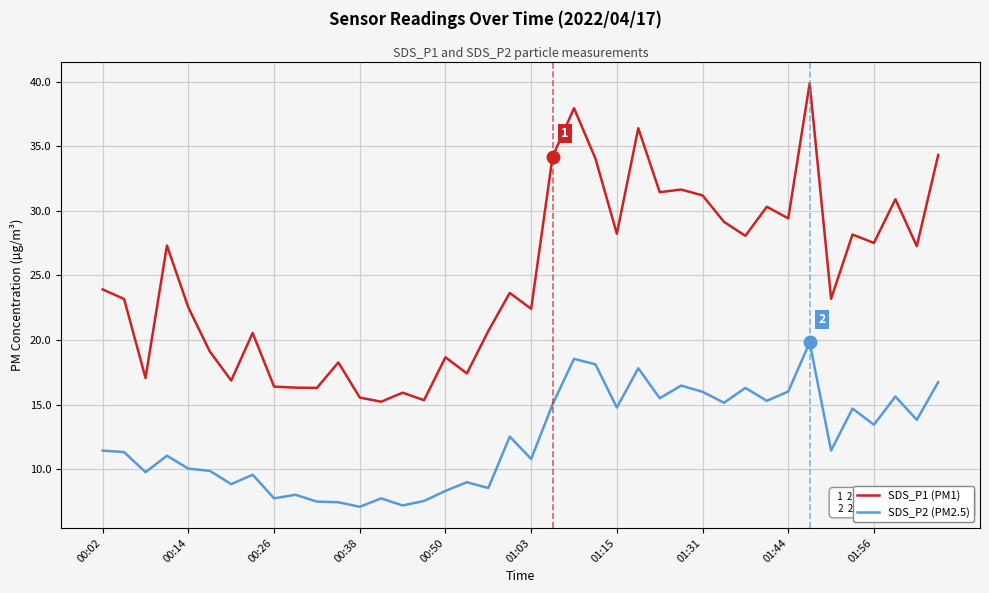

True or false: SDS_P1 (PM1) and SDS_P2 (PM2.5) cross at least once.

False